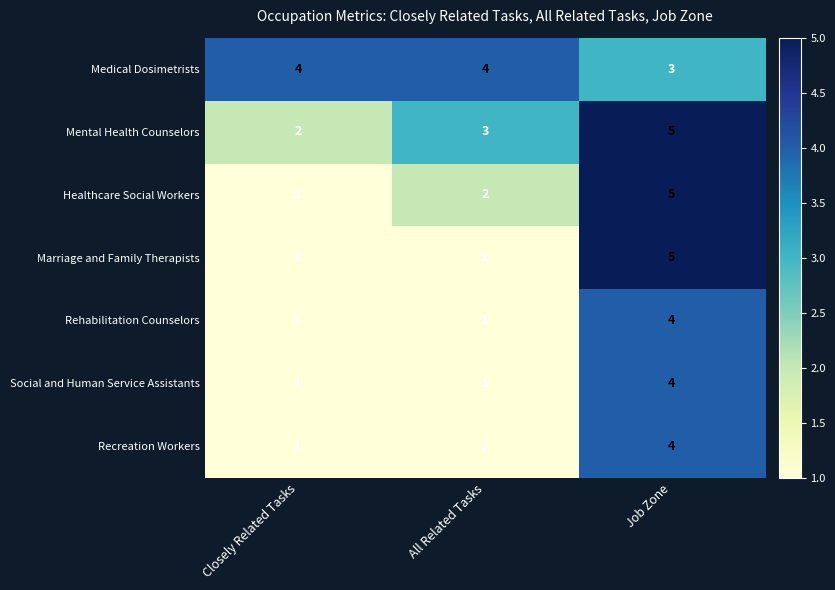

What is the difference between the highest and lowest values at Closely Related Tasks?

3